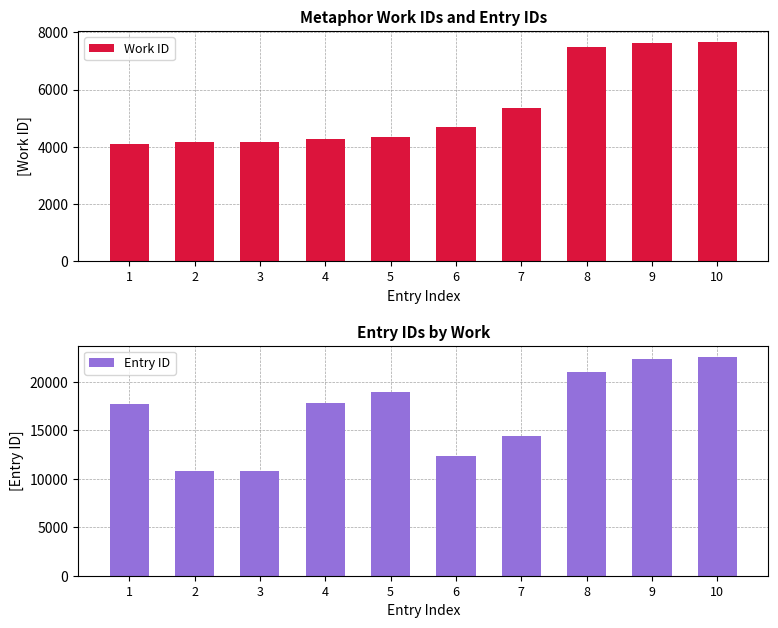

The Work ID series shows 2030 at 1. True or false?

False